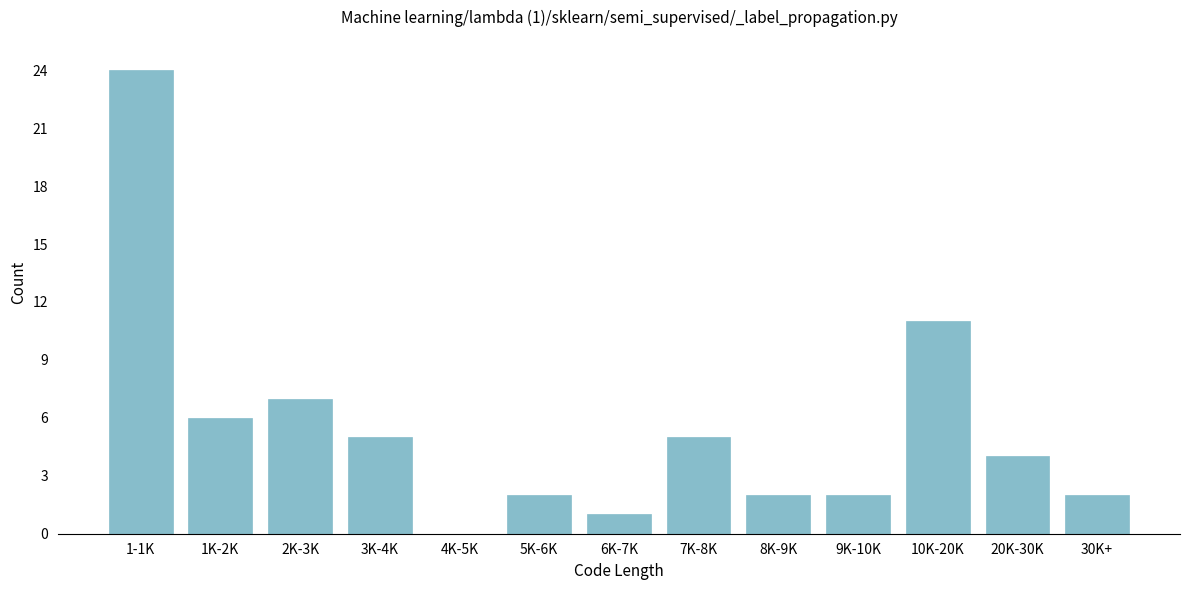

Reading right to left, extract all data points from this chart.

30K+=2	20K-30K=4	10K-20K=11	9K-10K=2	8K-9K=2	7K-8K=5	6K-7K=1	5K-6K=2	4K-5K=0	3K-4K=5	2K-3K=7	1K-2K=6	1-1K=24